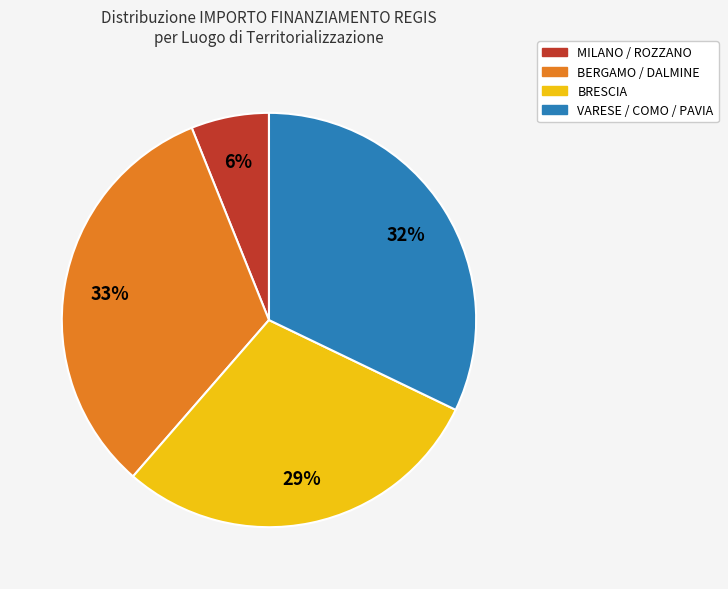

What is the smallest slice in the pie chart?

MILANO / ROZZANO